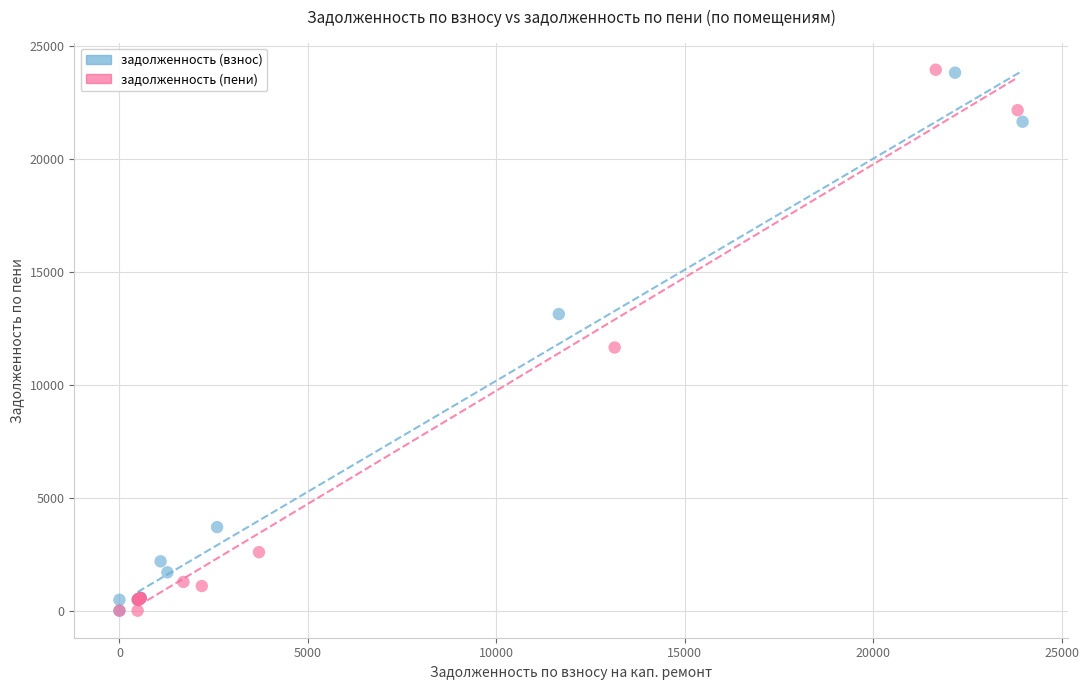

What are all the series names shown in the legend?

задолженность (взнос), задолженность (пени)